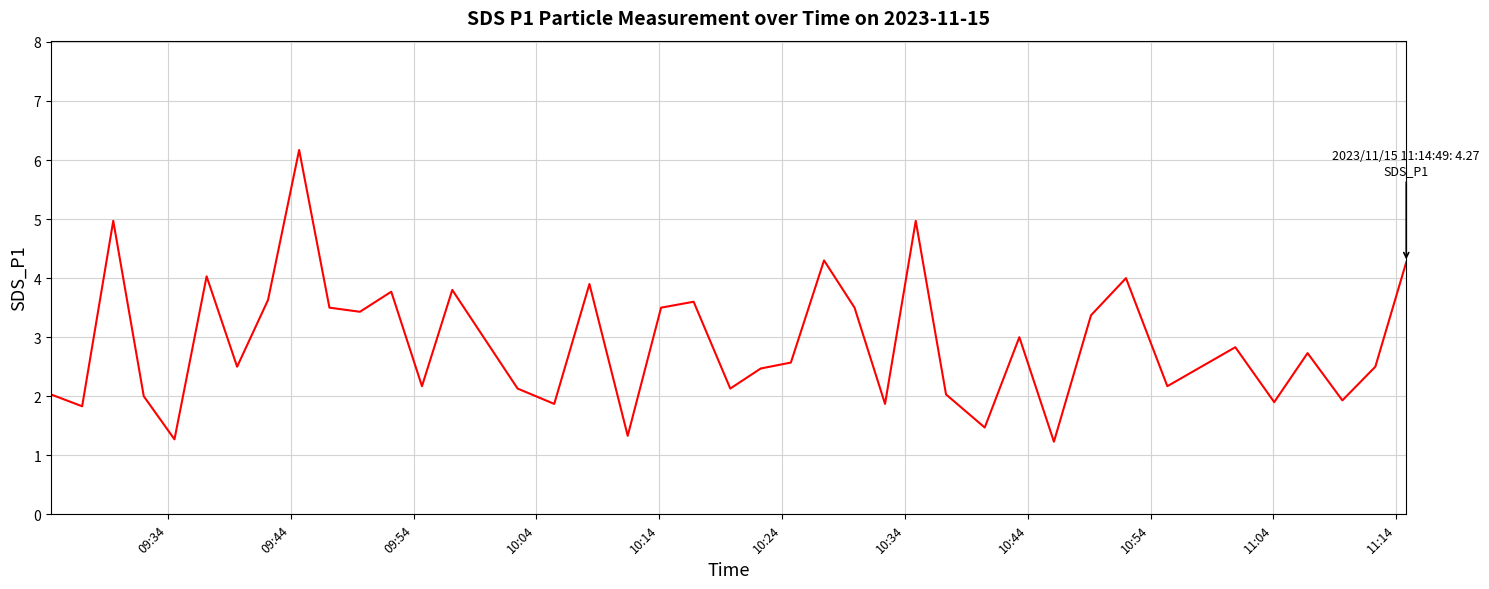

What is the smallest value displayed?

1.2